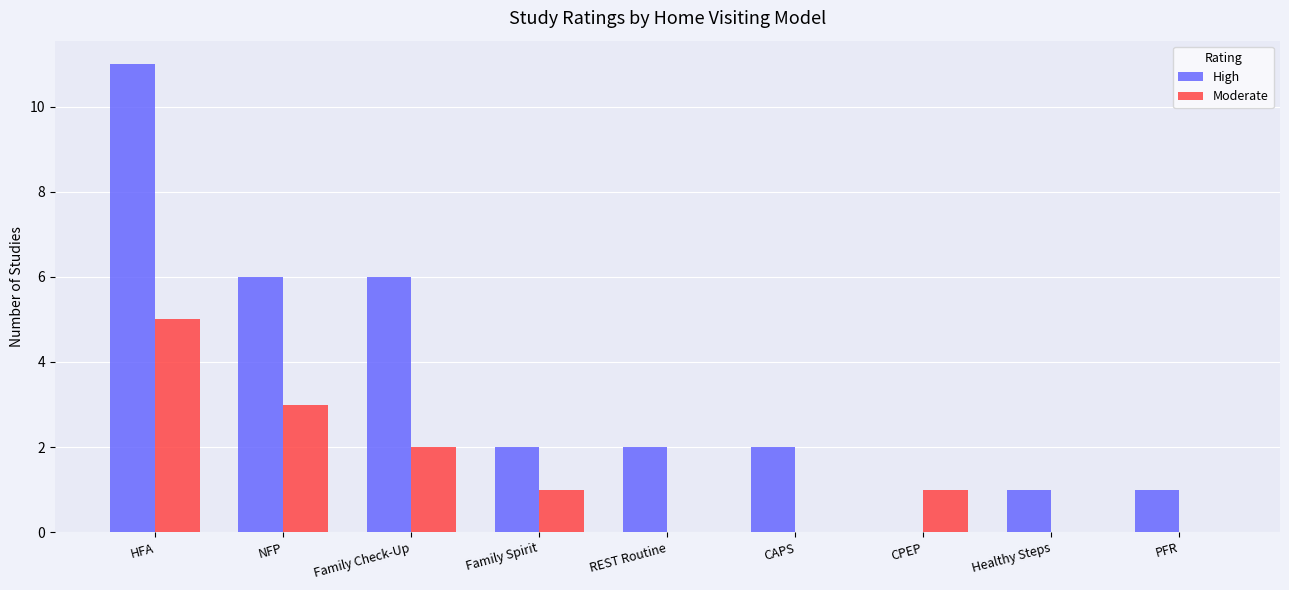

What is the sum of the High values at CPEP and NFP?

6